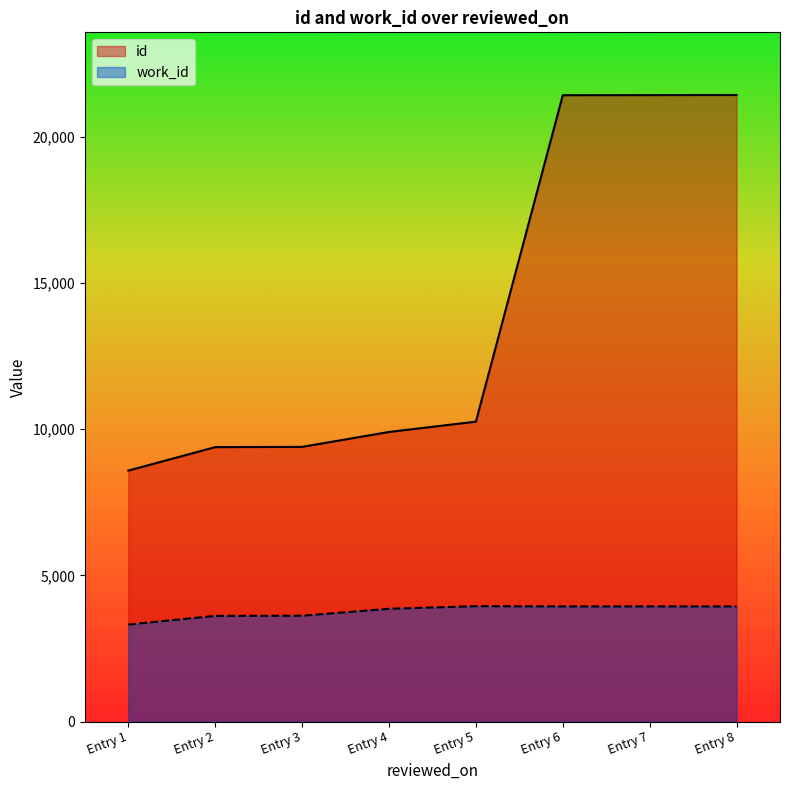

What is the smallest value displayed?

3318